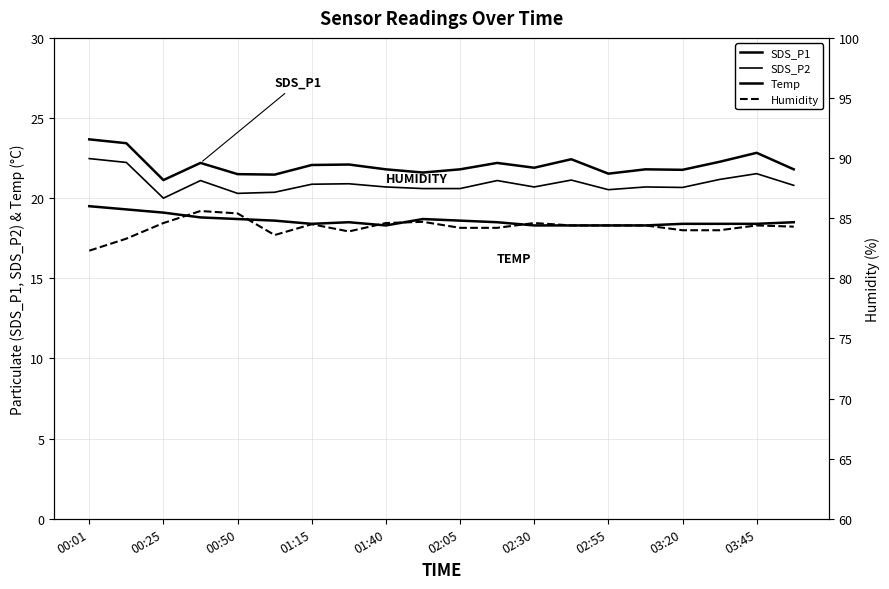

What is the difference between the Temp values at 13 and 01:40?

0.4